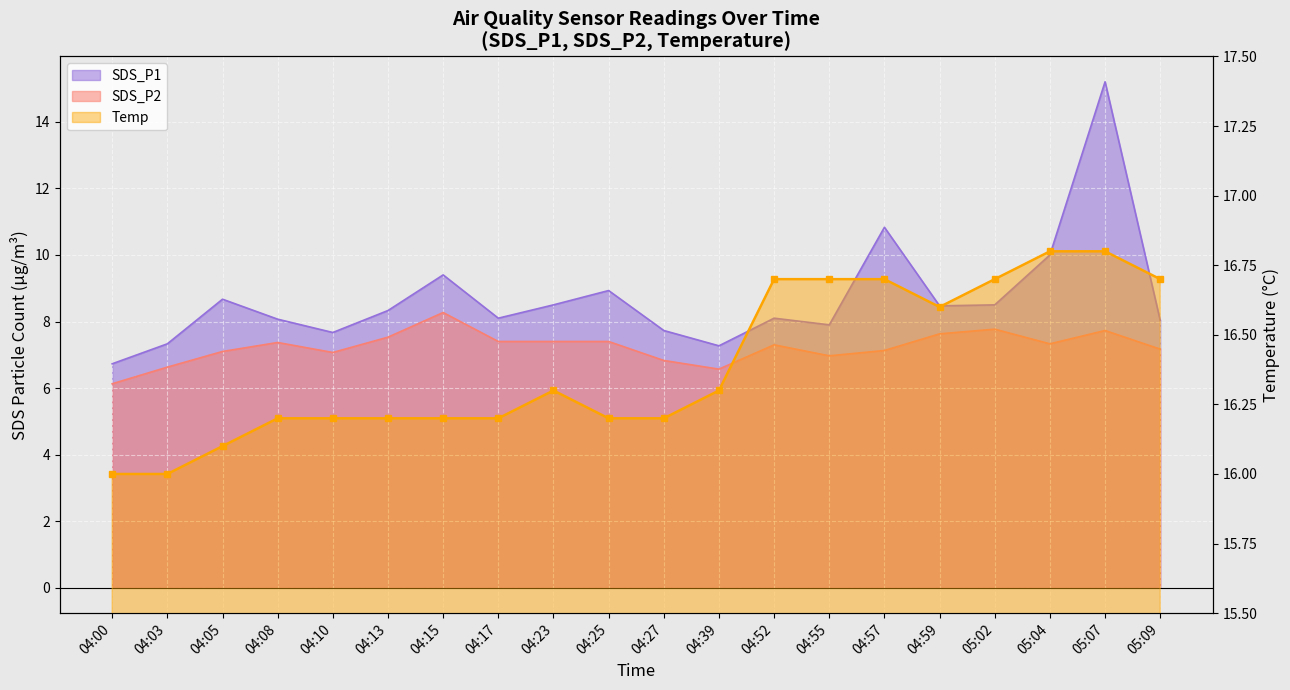

Which category has the lowest value across all series?

04:00